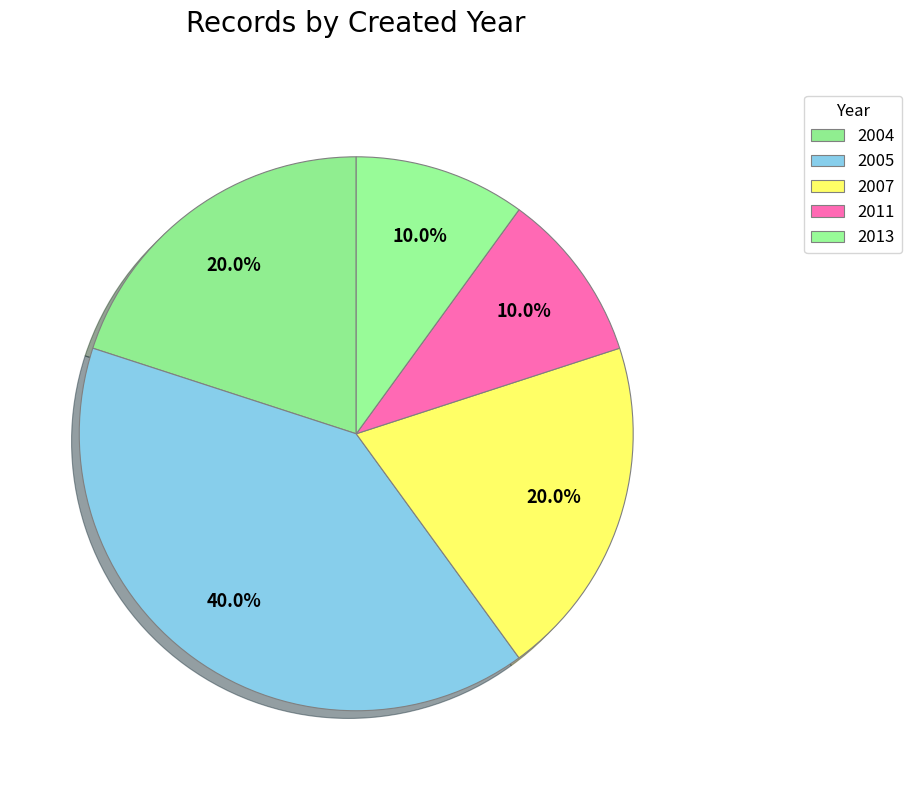

How many slices are in this pie chart?

5